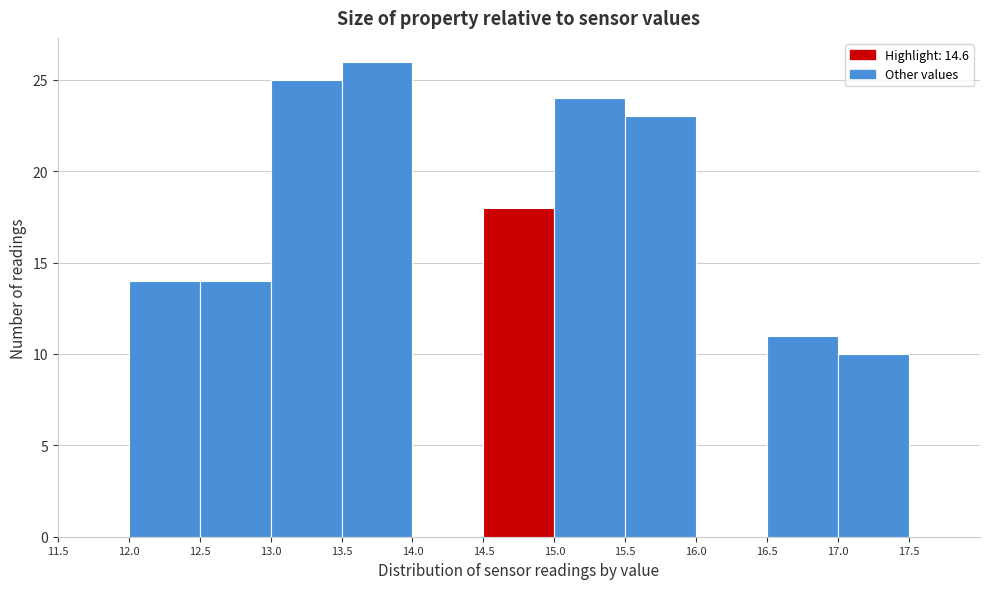

Reading left to right, transcribe this chart: for each bar, give the range it covers on the x-axis and its height. The values are not printed on the chart, so give them approximately, as read against the axis.

11.5 to 12.0: 0
12.0 to 12.5: 14
12.5 to 13.0: 14
13.0 to 13.5: 25
13.5 to 14.0: 26
14.0 to 14.5: 0
14.5 to 15.0: 18
15.0 to 15.5: 24
15.5 to 16.0: 23
16.0 to 16.5: 0
16.5 to 17.0: 11
17.0 to 17.5: 10
17.5 to 18.0: 0